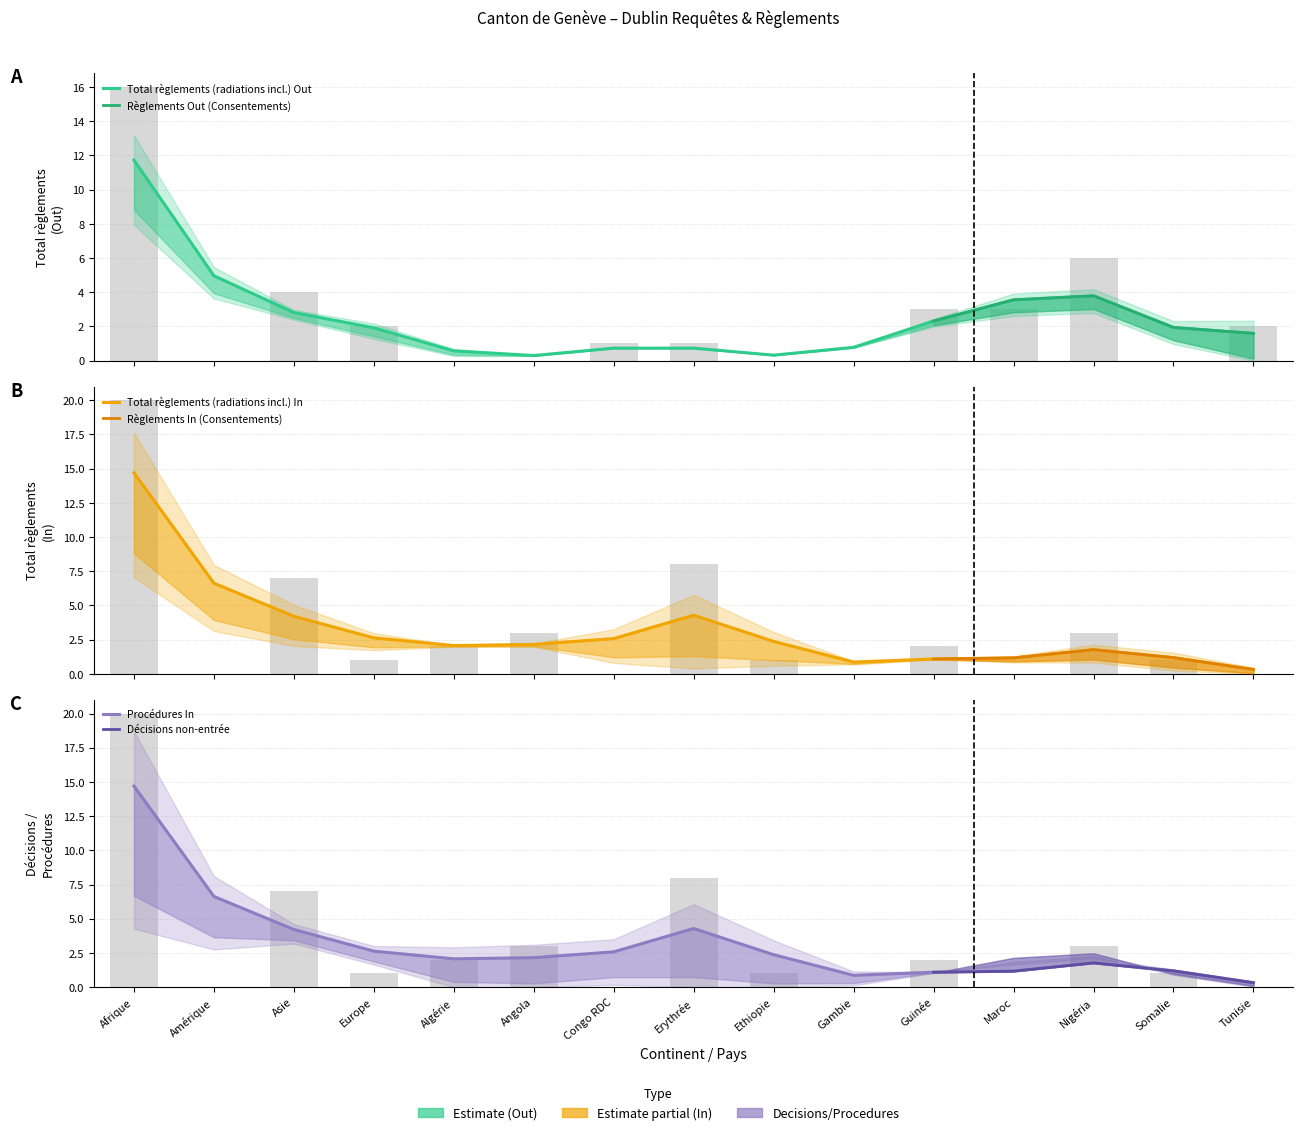

What is the label of the 7th bar from the right?

Ethiopie